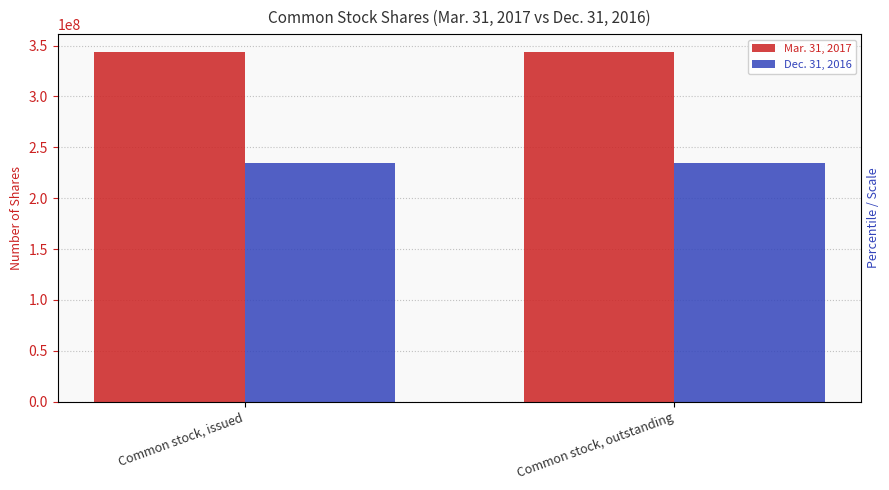

What is the maximum value shown in the chart?

344093411